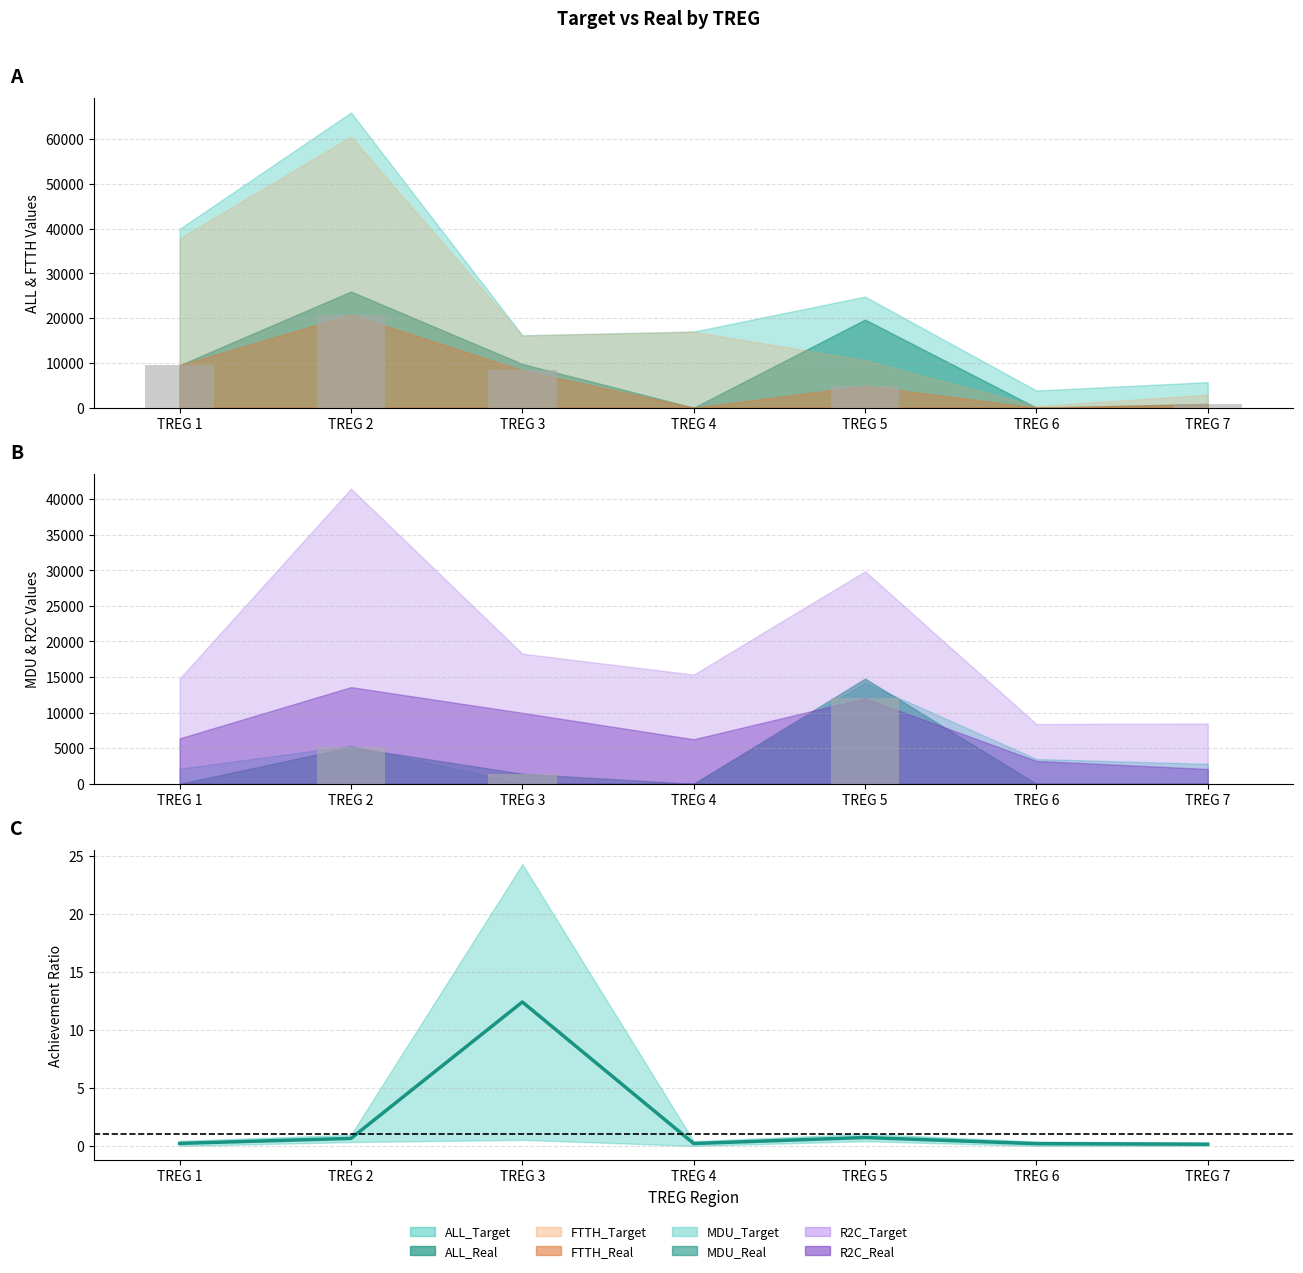

At which label is the value closest to 6?

TREG 5